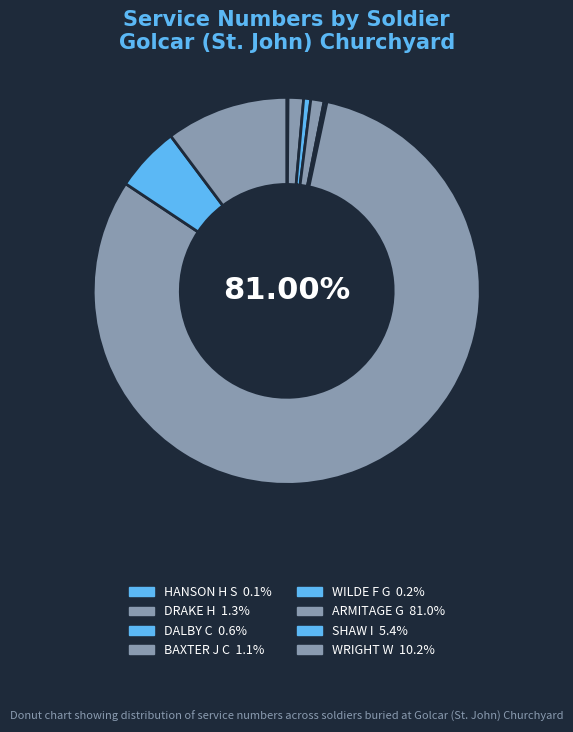

Rank the categories by value from highest to lowest.

ARMITAGE G, WRIGHT W, SHAW I, DRAKE H, BAXTER J C, DALBY C, WILDE F G, HANSON H S